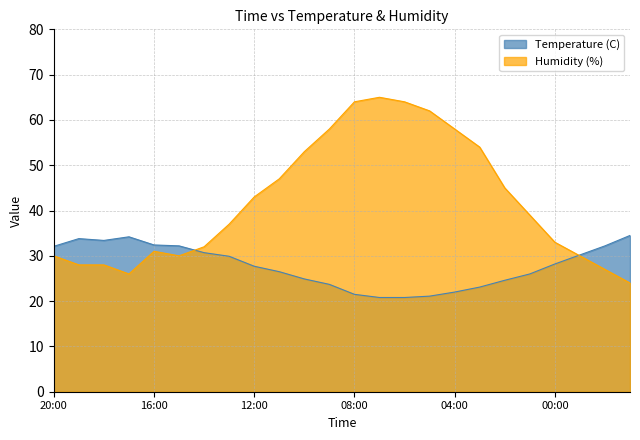

Which series changed the most between 18:00 and 07:00?

Humidity (%)